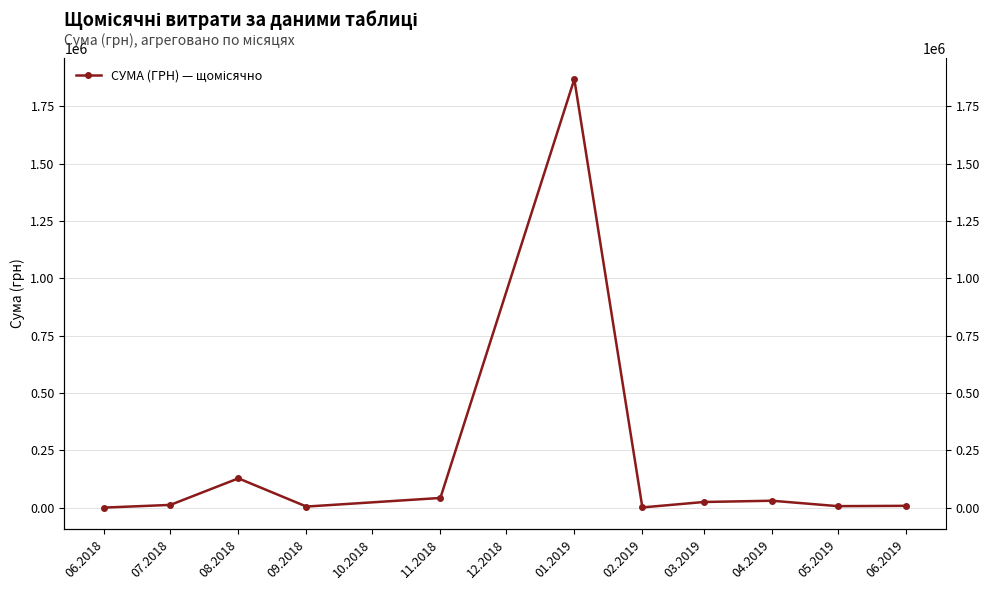

How many values are below 12232?

5